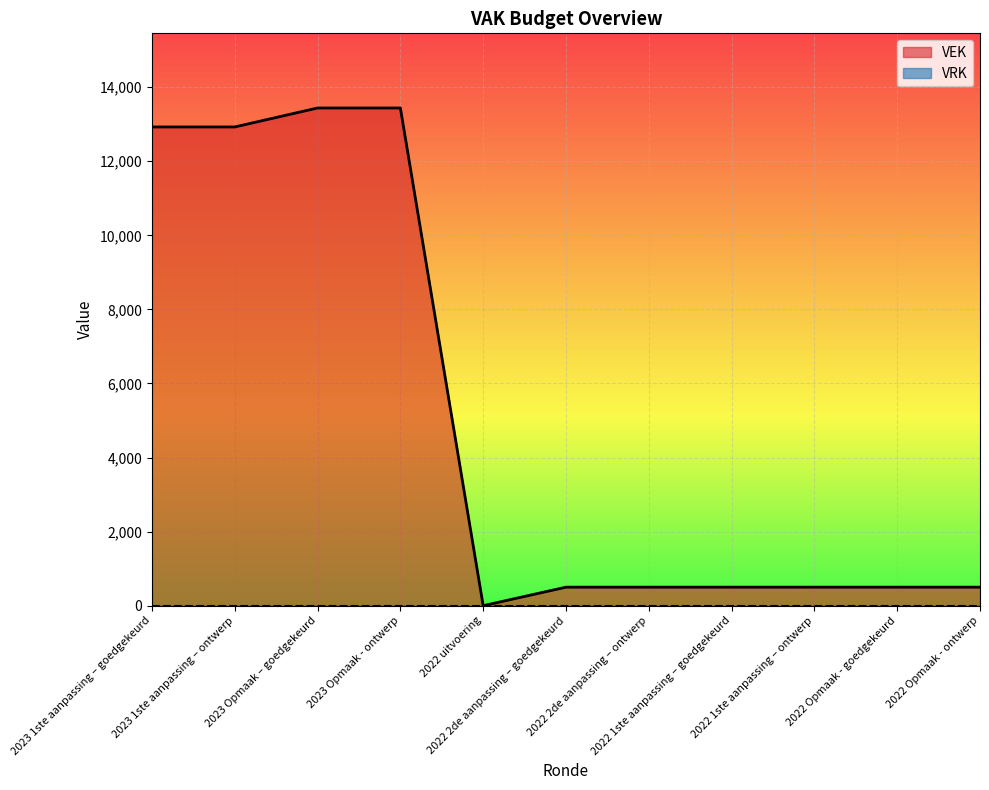

The chart shows a value of 500 at 2022 Opmaak - goedgekeurd. True or false?

True